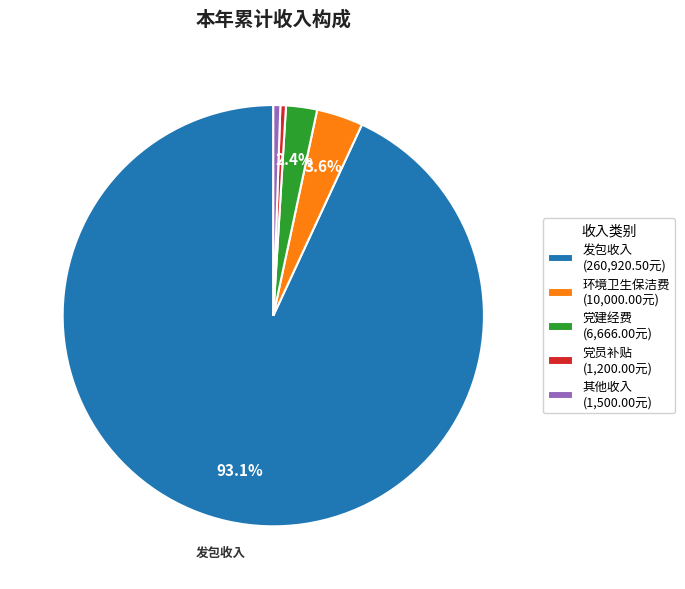

Does any single category account for the majority?

Yes